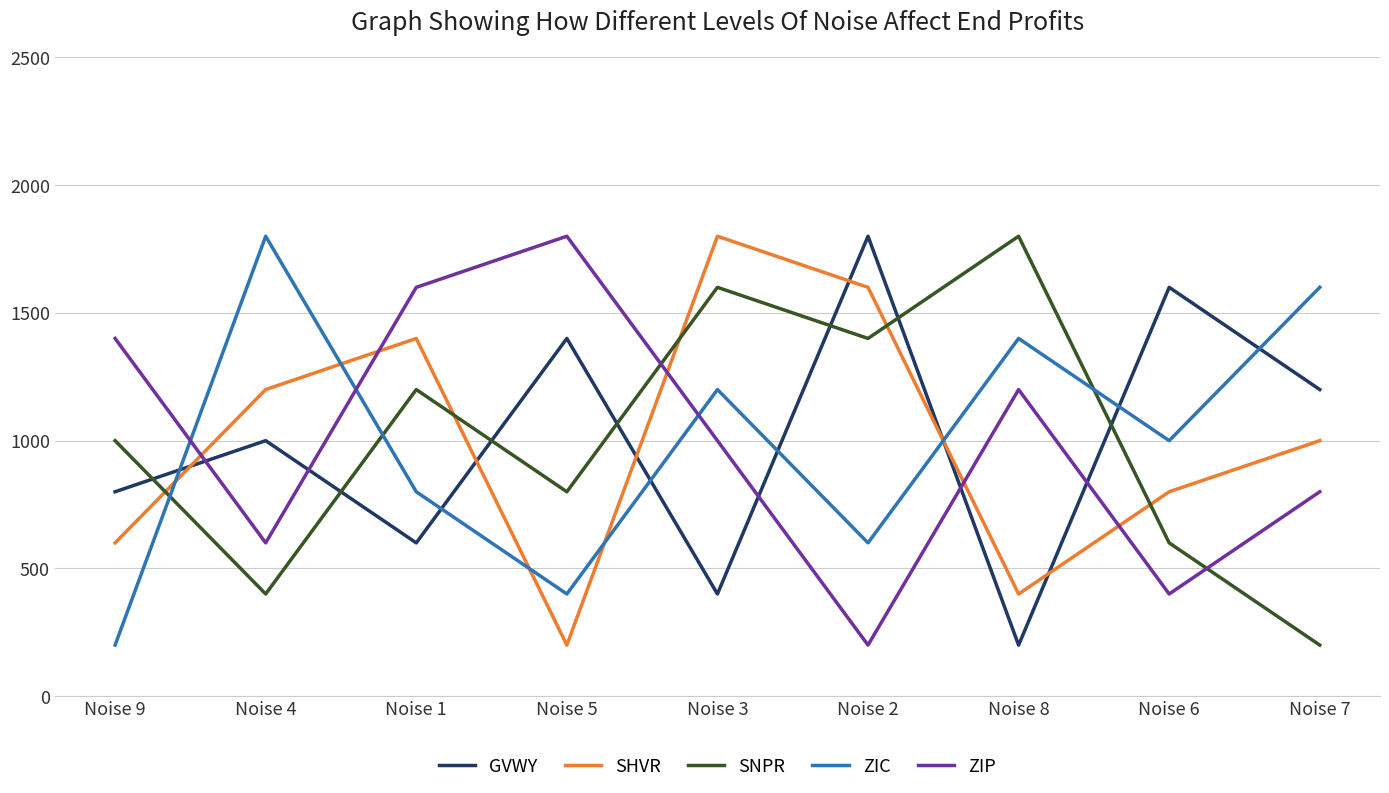

The value of ZIC at Noise 2 is 134. True or false?

False